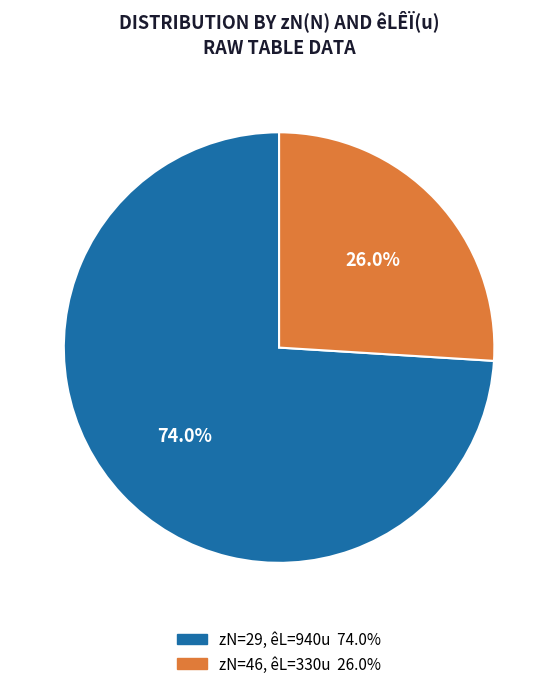

Is there any slice that represents more than half of the pie?

Yes